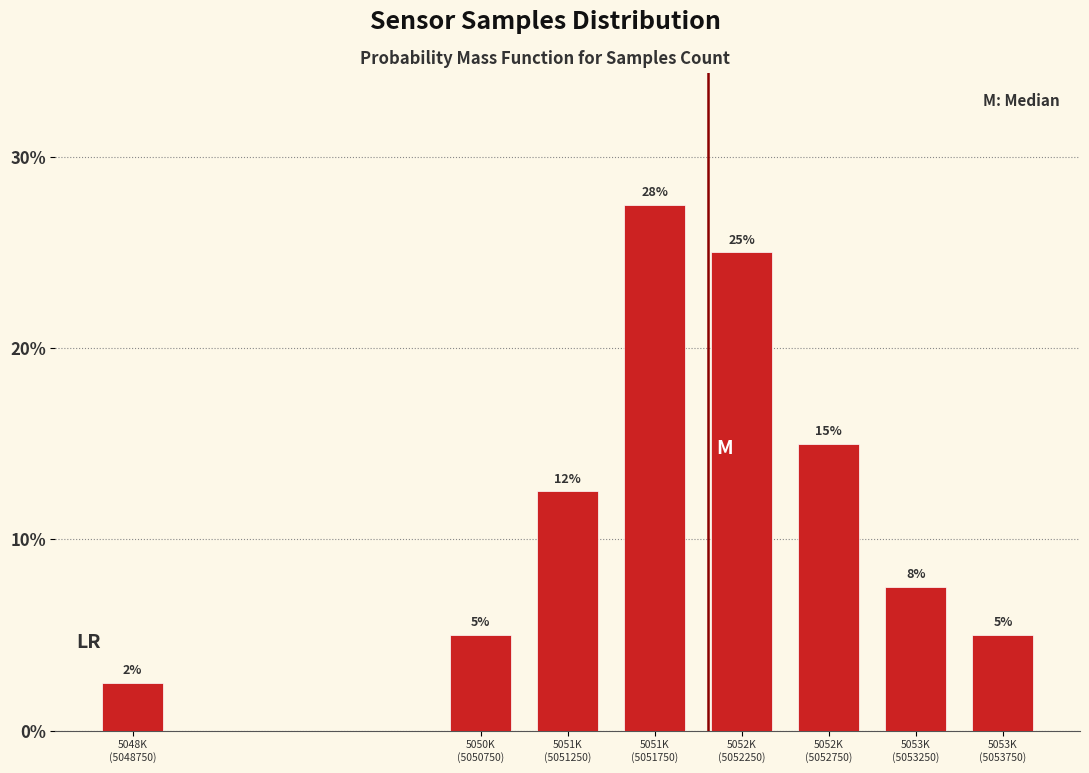

What is the value of the 8th bar from the left?

5.0